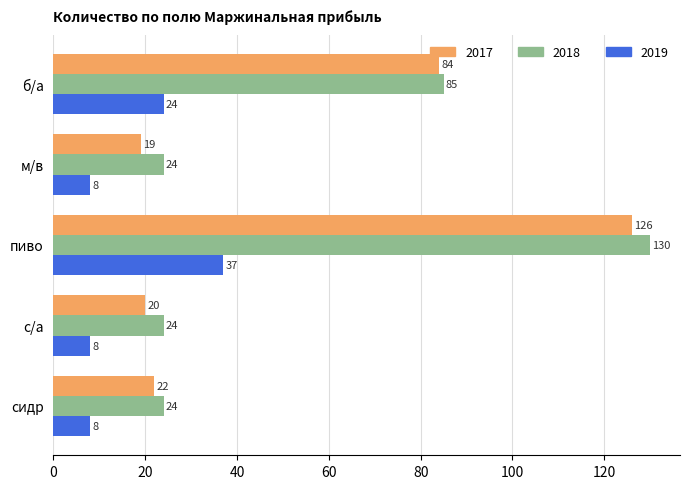

Which category has the highest value in the 2017 series?

пиво